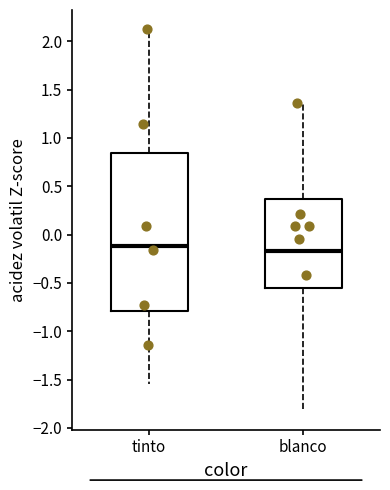

Reading left to right, read every box against the y-axis: the position of its median line, the range the box covers, and the ends of its whiskers. The values are not printed on the chart, so give them approximately, as read against the axis.

tinto: median -0.10, box -0.80 to 0.85, whiskers -1.55 to 2.15
blanco: median -0.15, box -0.55 to 0.35, whiskers -1.80 to 1.35